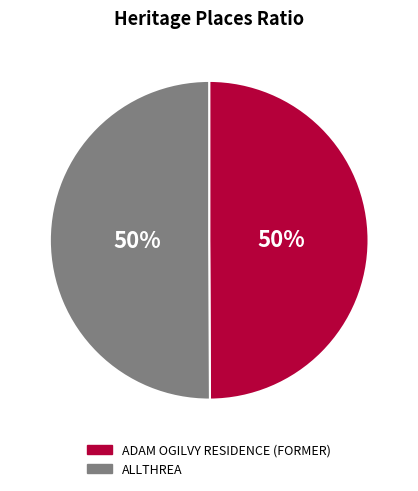

The ALLTHREA slice represents 50% of the pie. True or false?

True